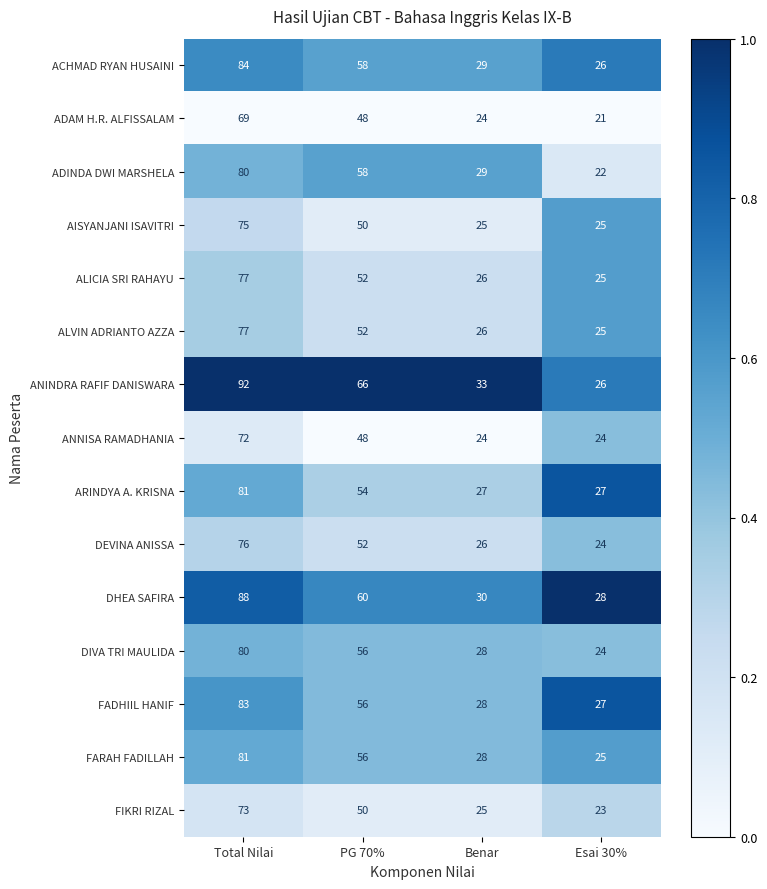

What is the difference between the second highest and second lowest values in the ANNISA RAMADHANIA series?

24